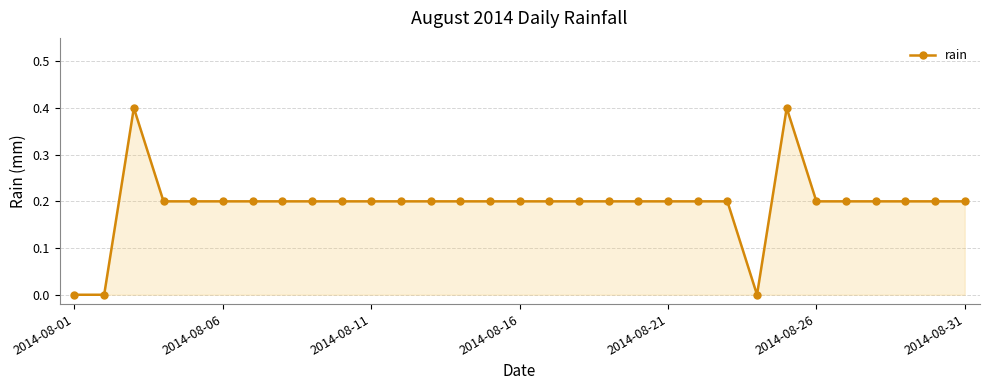

What is the greatest value displayed?

0.4